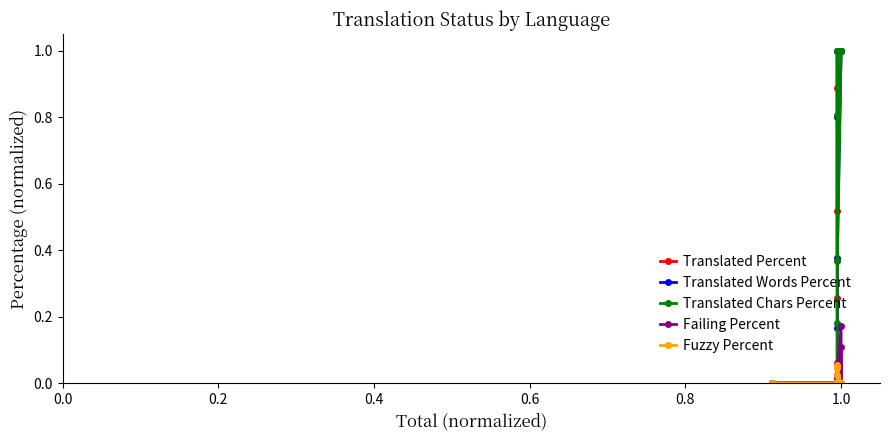

How many values in the Translated Chars Percent series exceed 0?

7